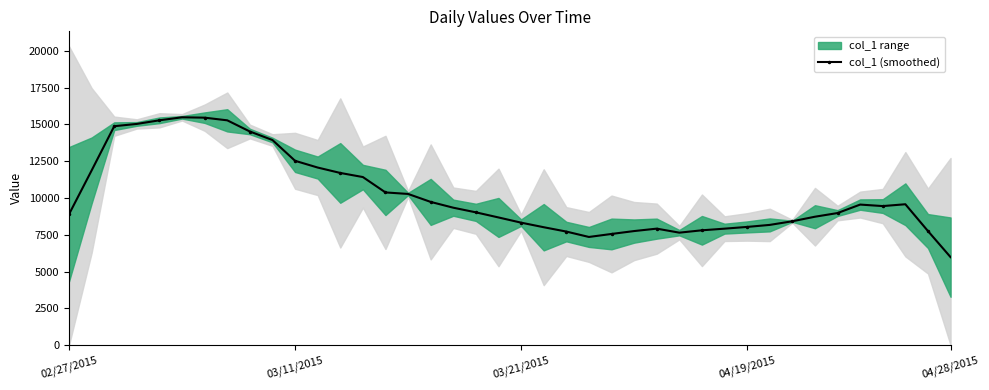

True or false: there are more than 1 points higher than both neighbors.

True